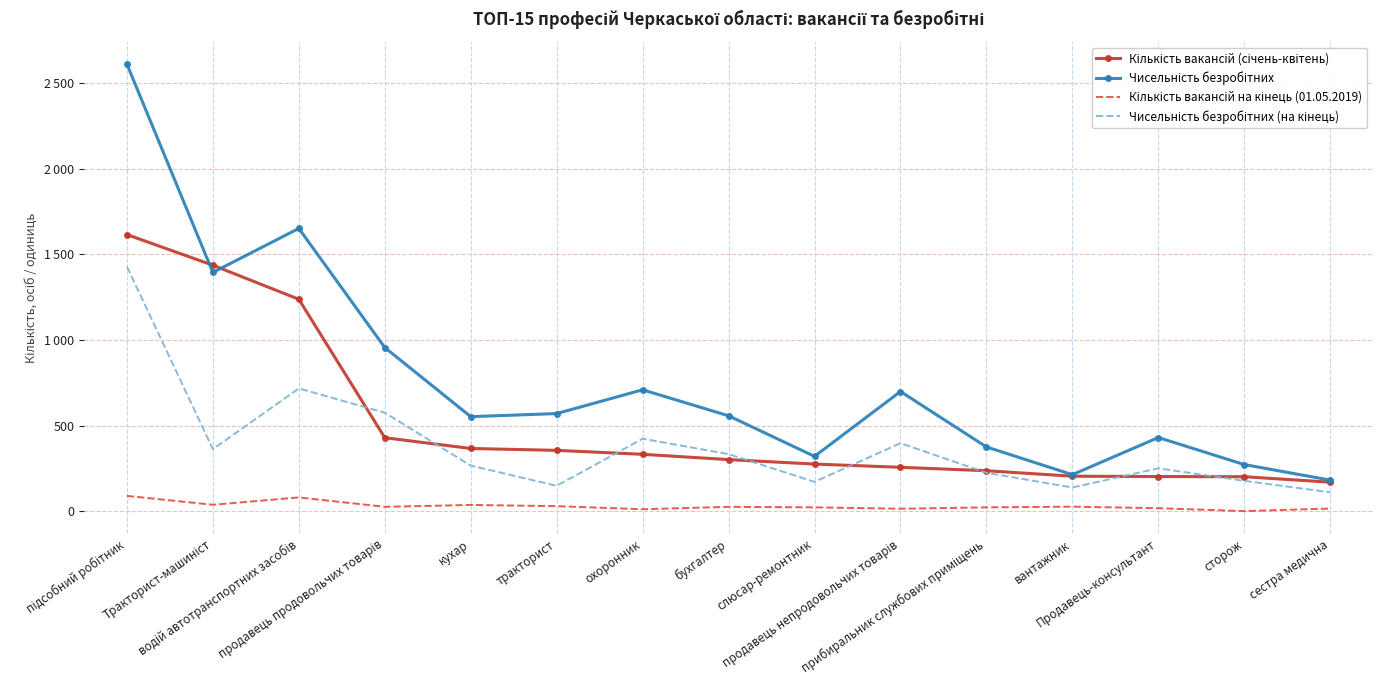

Reading left to right, extract all data points from this chart.

Кількість вакансій (січень-квітень): 1616	1437	1238	429	366	355	332	301	275	256	236	204	202	201	169
Чисельність безробітних: 2612	1395	1652	956	552	570	709	557	320	699	375	213	430	272	181
Кількість вакансій на кінець (01.05.2019): 89	37	80	25	36	29	11	25	22	14	22	26	17	0	15
Чисельність безробітних (на кінець): 1429	362	717	575	266	148	423	333	171	397	224	138	250	177	110